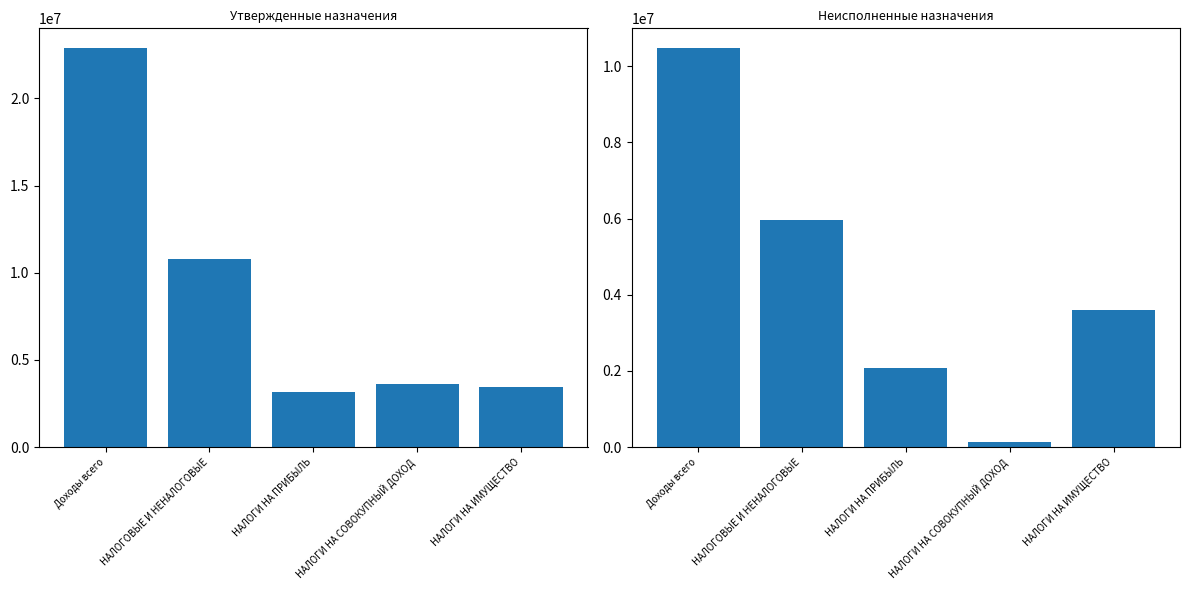

At which category does the chart reach its peak across all series?

Доходы всего